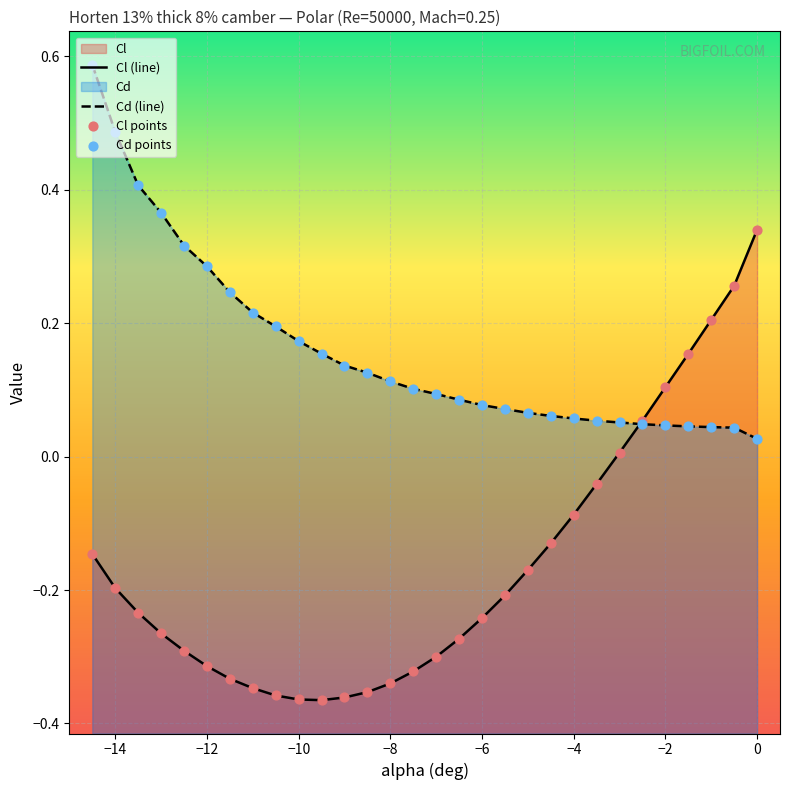

Which series has the widest spread of Y values?

Cl